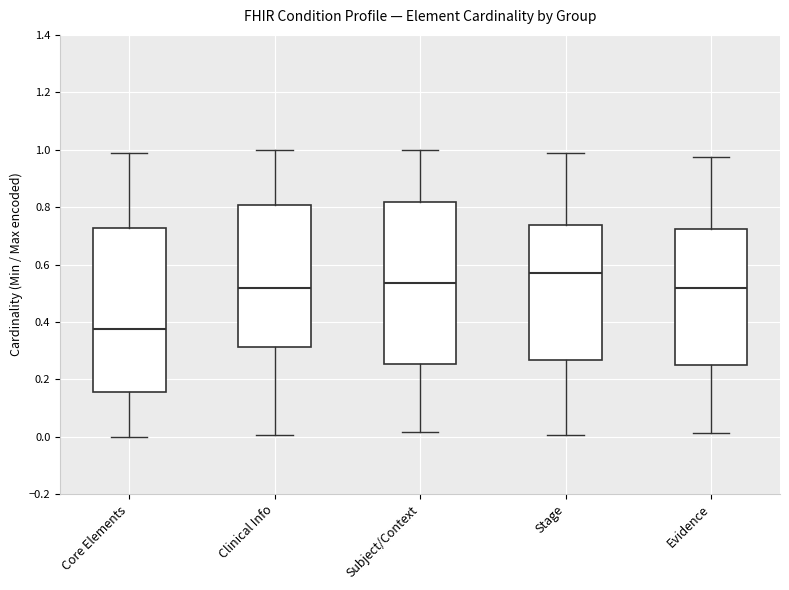

Where does the median line of the box for Evidence sit on the y-axis? The values are not printed on the chart, so give them approximately, as read against the axis.

0.52